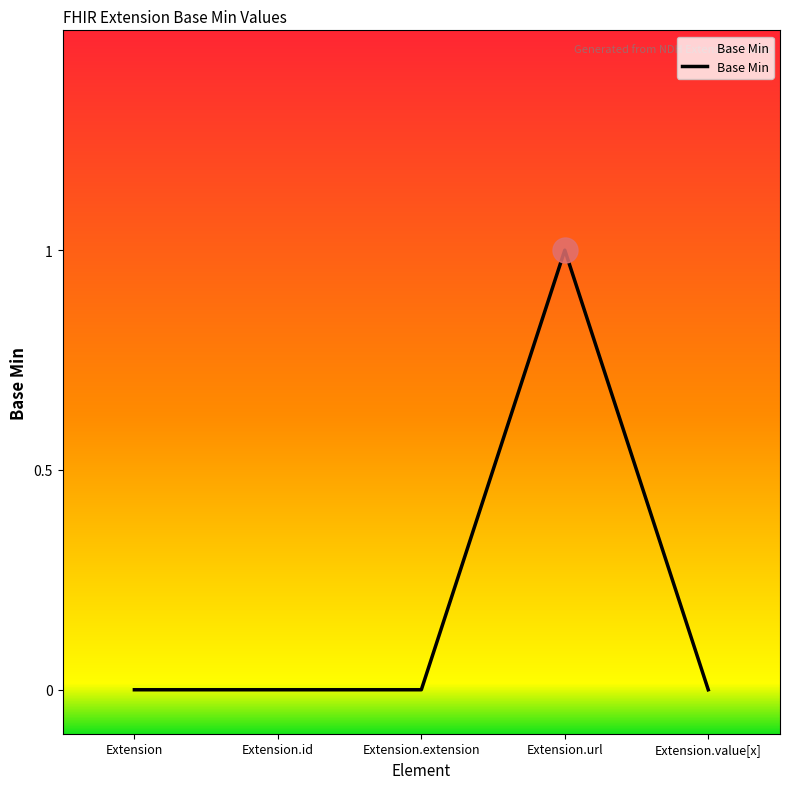

Between Extension.id and Extension.url, which is larger?

Extension.url